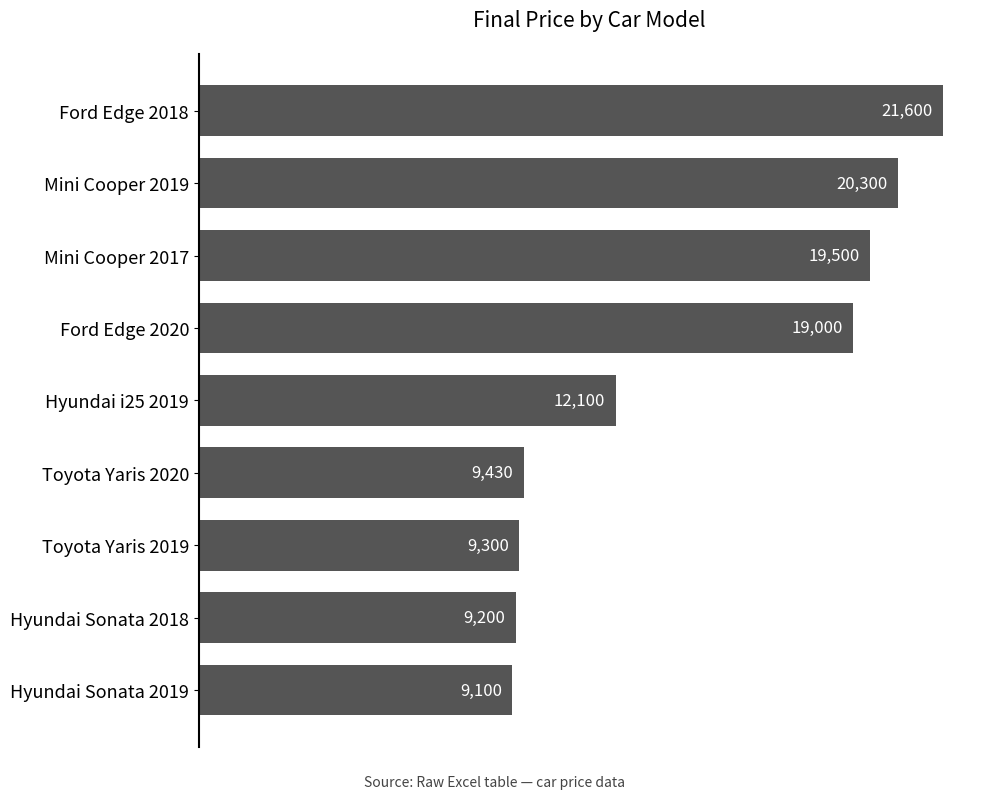

List the labels in order of value, largest first.

Ford Edge 2018, Mini Cooper 2019, Mini Cooper 2017, Ford Edge 2020, Hyundai i25 2019, Toyota Yaris 2020, Toyota Yaris 2019, Hyundai Sonata 2018, Hyundai Sonata 2019